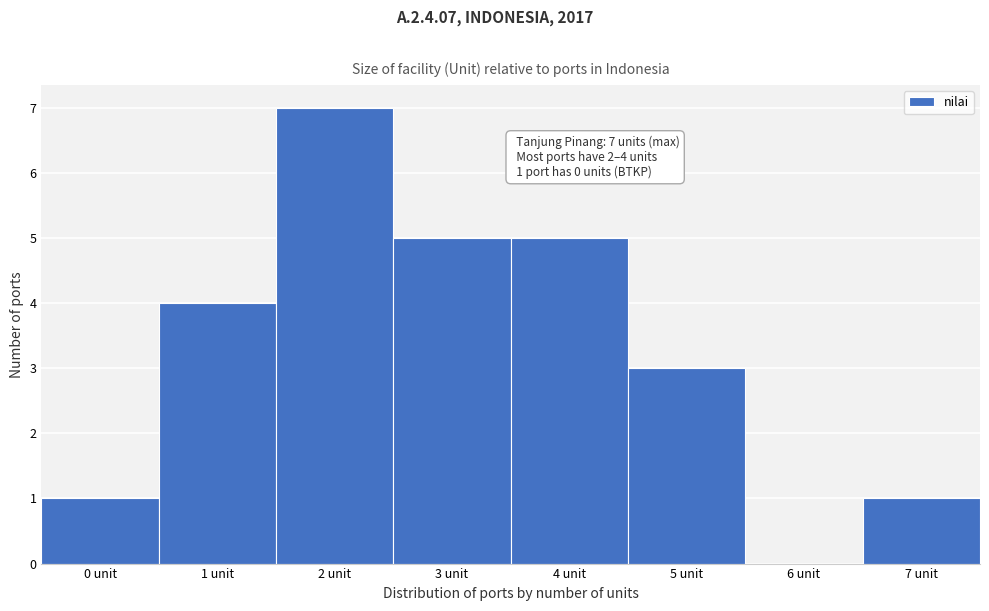

Which range on the x-axis has the tallest bar?

1.5 to 2.5